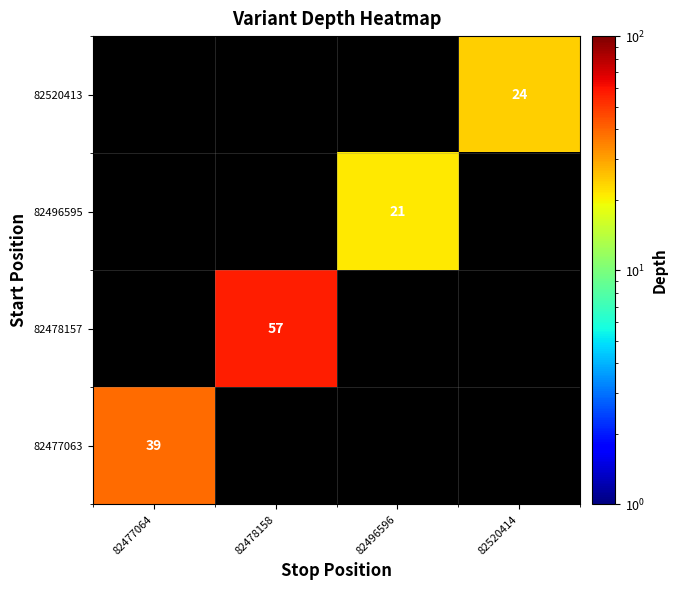

The value of 82477063 at 82477064 is 58. True or false?

False